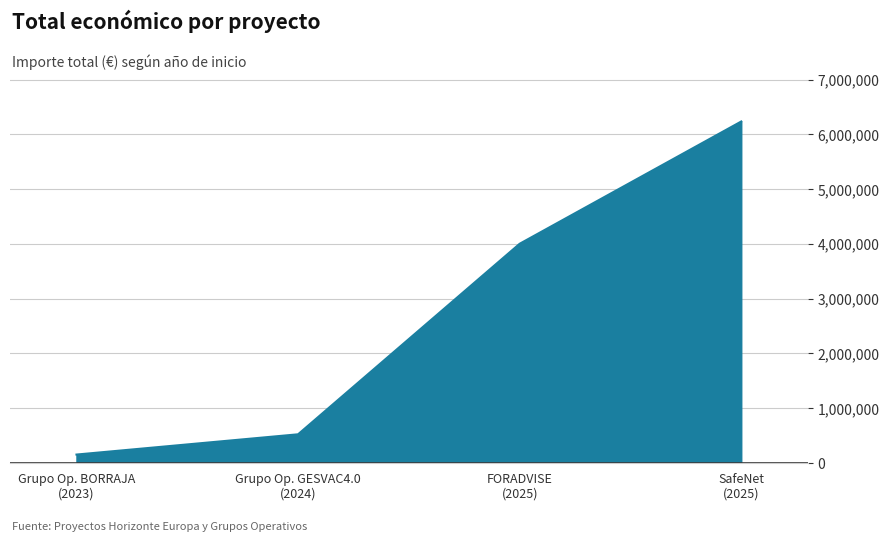

Reading left to right, transcribe all the data shown in this chart.

150000	520062	3999982	6233144